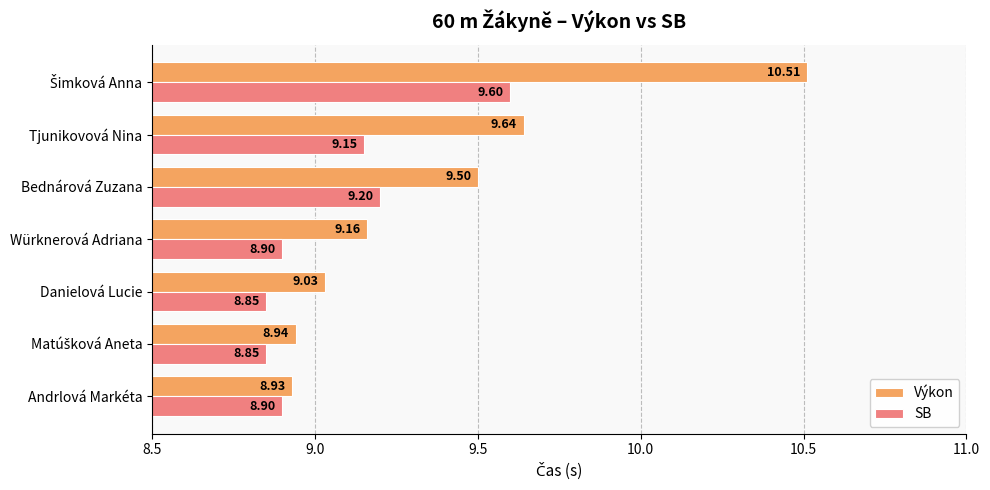

At Tjunikovová Nina, list the series in order from smallest to largest.

SB, Výkon